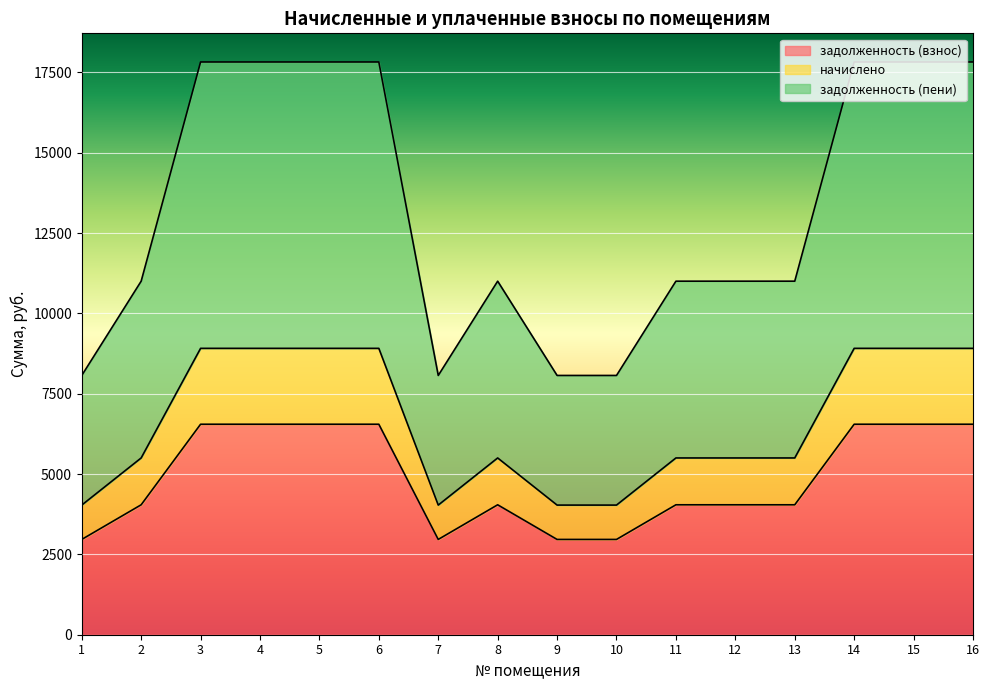

The value of задолженность (взнос) at 4 is 6551.3. True or false?

True